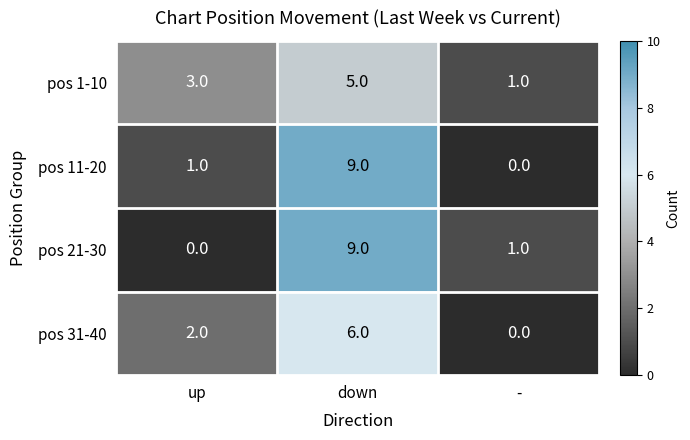

At which label does pos 21-30 first exceed 1?

down